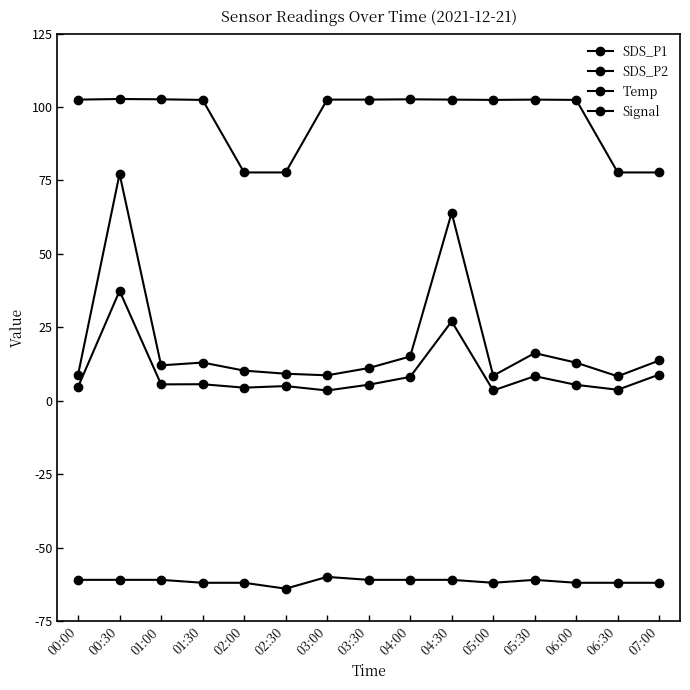

How many lines are shown in the chart?

4